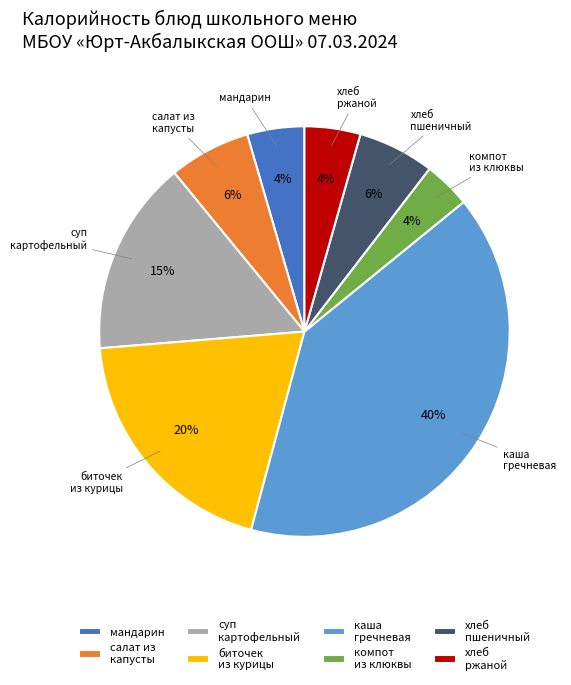

Do салат из капусты and мандарин together represent more than half of the pie?

No